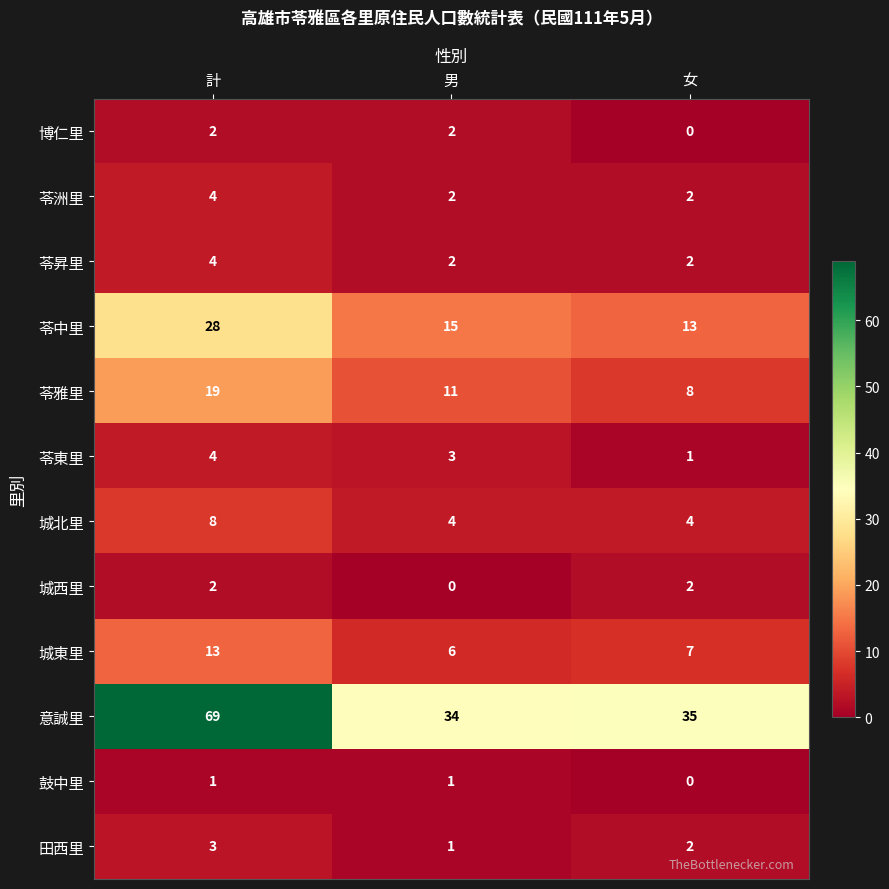

What is the total value across all series at 男?

81